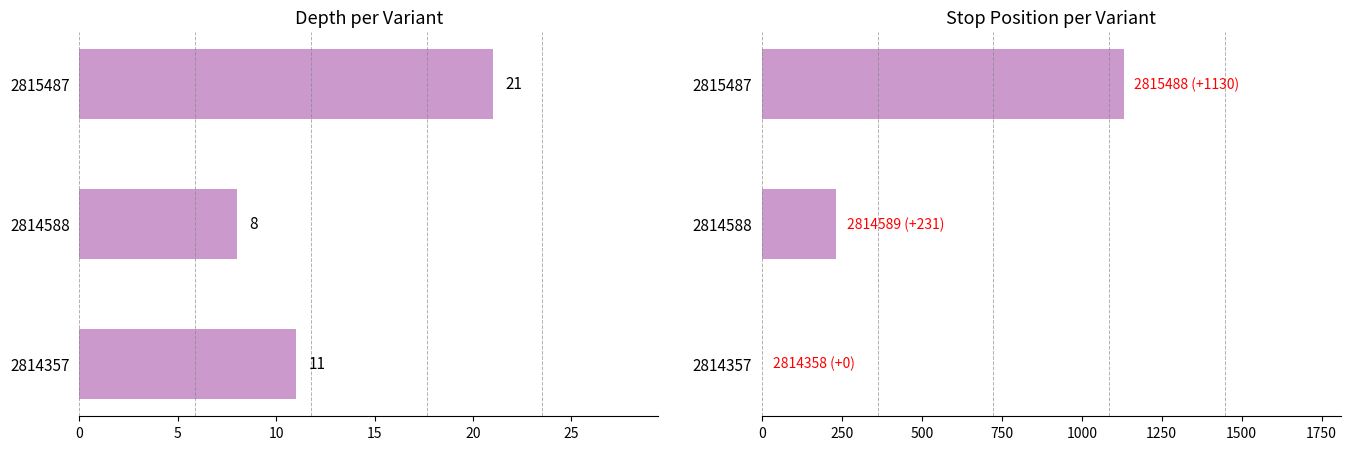

What are all the series names shown in the legend?

depth, stop